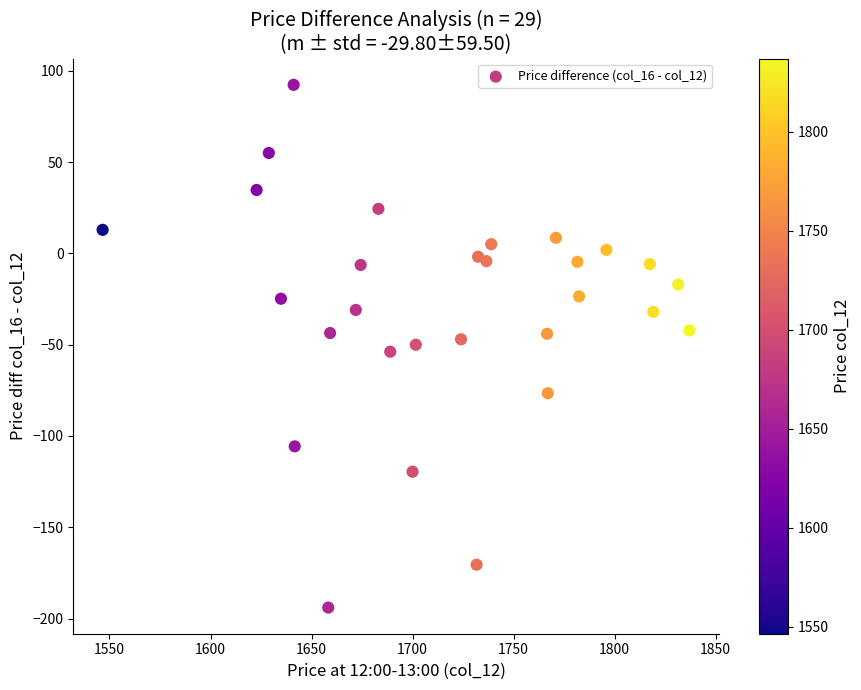

What is the range of X values (max minus min)?

290.4